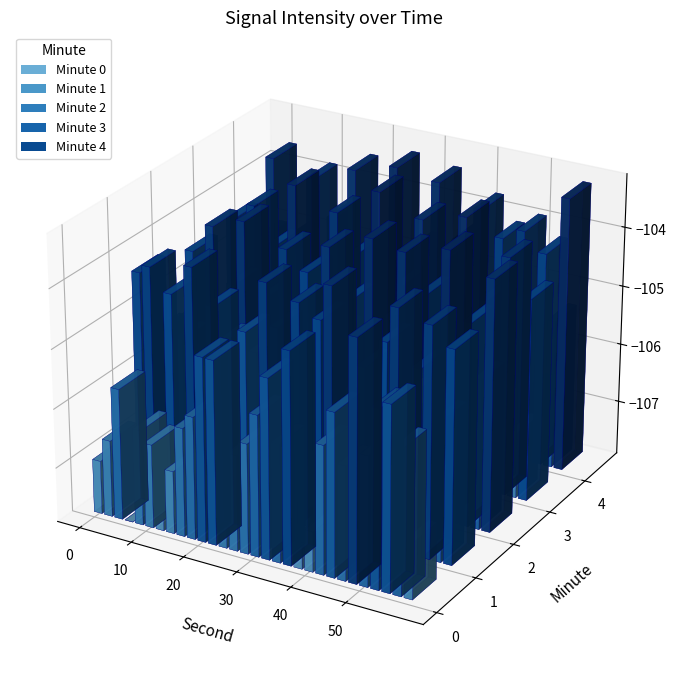

What is the average value of the 1 series?

-104.8